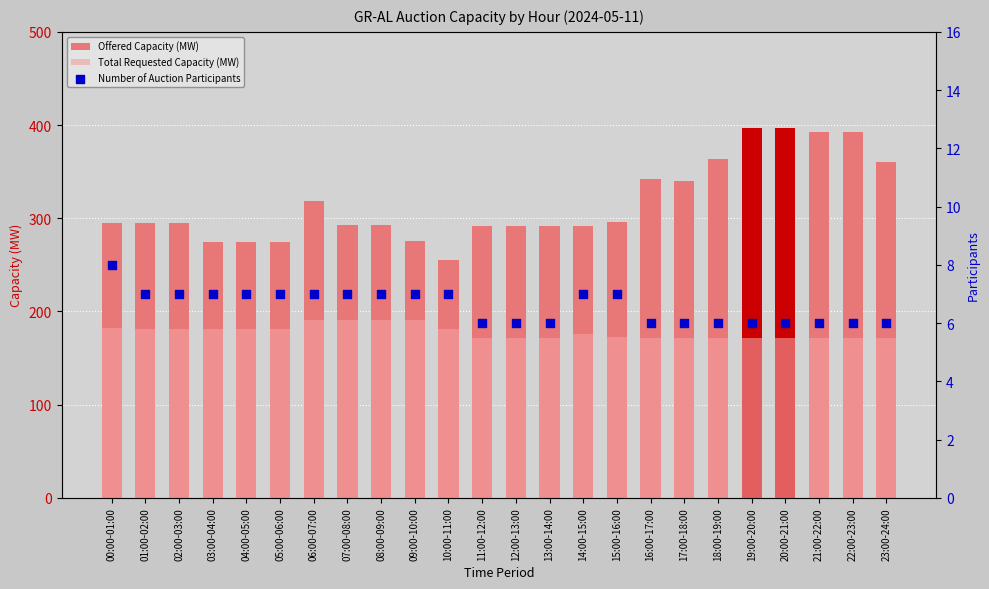

At how many categories does at least one series exceed 157?

24